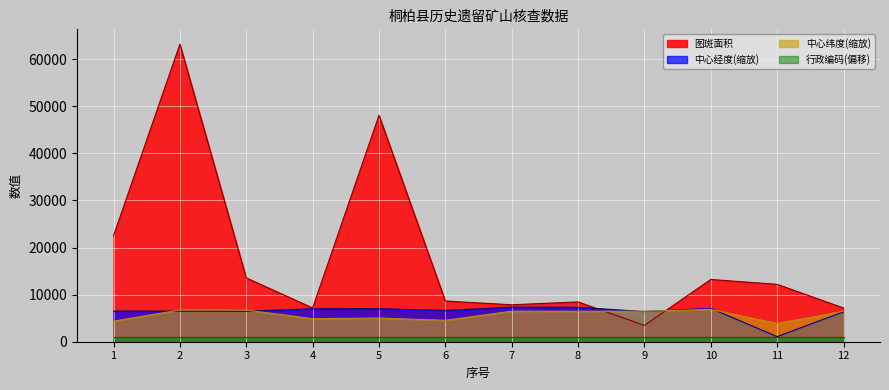

Which series has the widest spread of values?

图斑面积